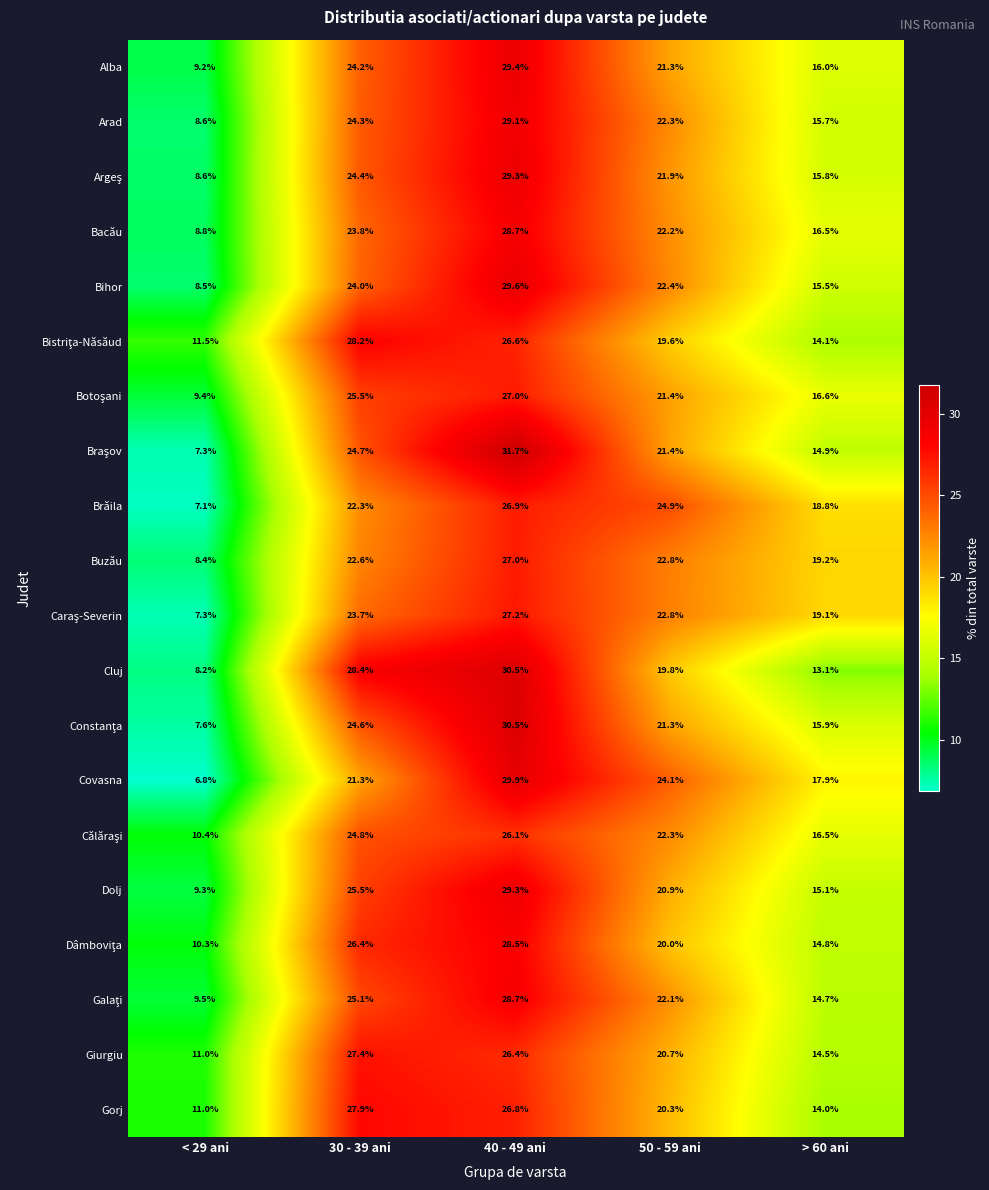

Which label corresponds to the smallest value in the chart?

< 29 ani